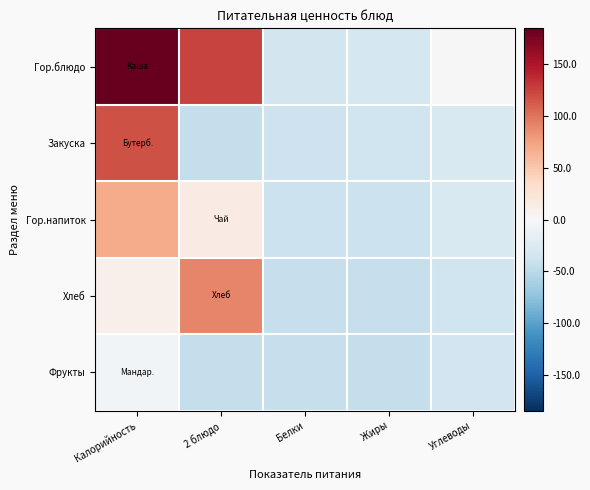

What is the total value across all series at Жиры?

-192.6